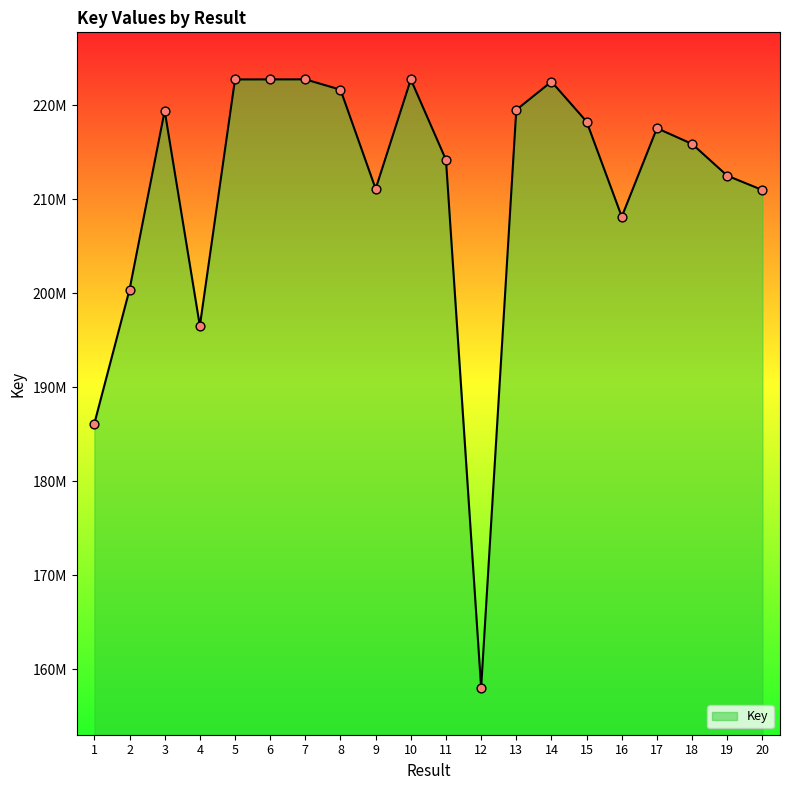

Between 11 and 17, which is larger?

17